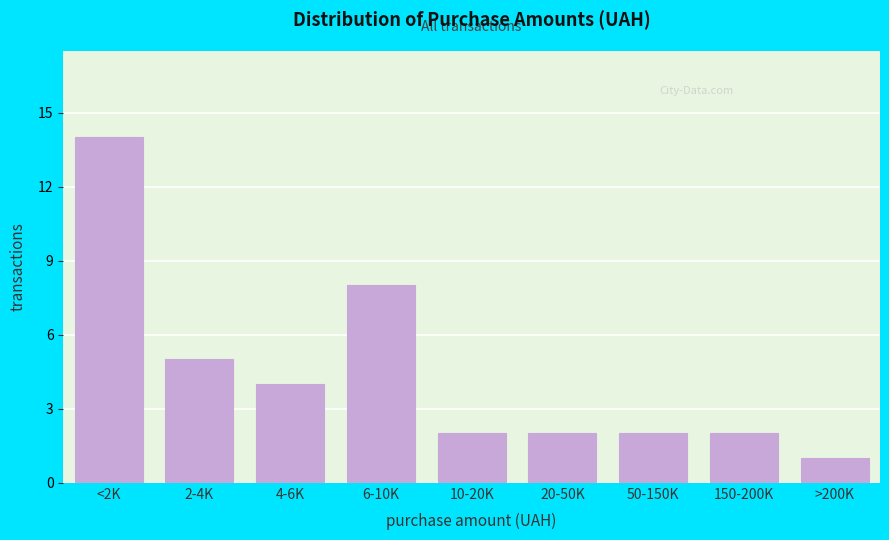

Reading left to right, transcribe all the data shown in this chart.

<2K=14	2-4K=5	4-6K=4	6-10K=8	10-20K=2	20-50K=2	50-150K=2	150-200K=2	>200K=1